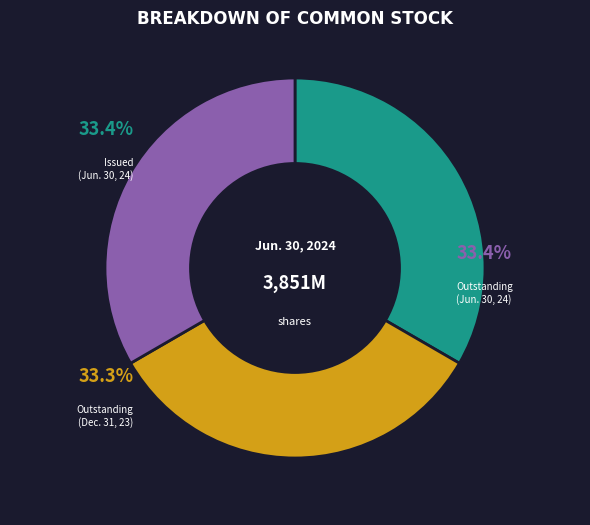

Is there a majority slice in this chart?

No